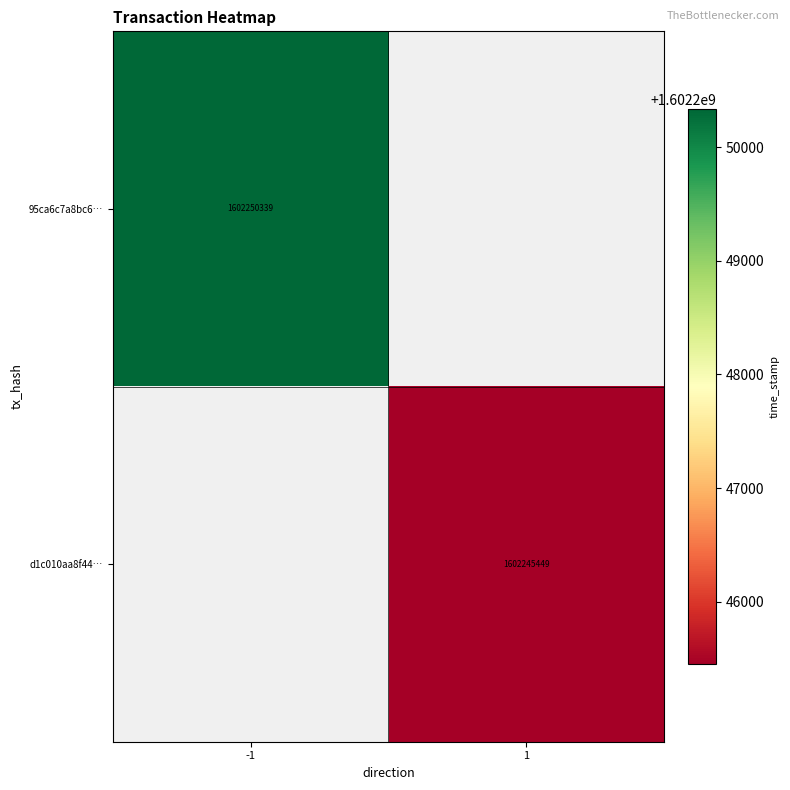

Count the number of data series in this chart.

2